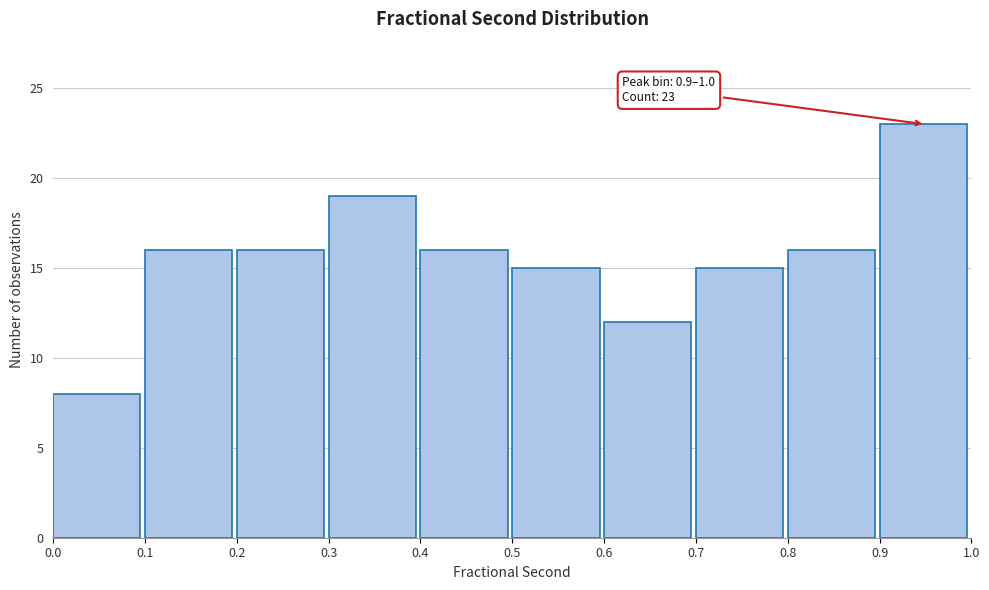

Which range on the x-axis has the tallest bar?

0.9 to 1.0